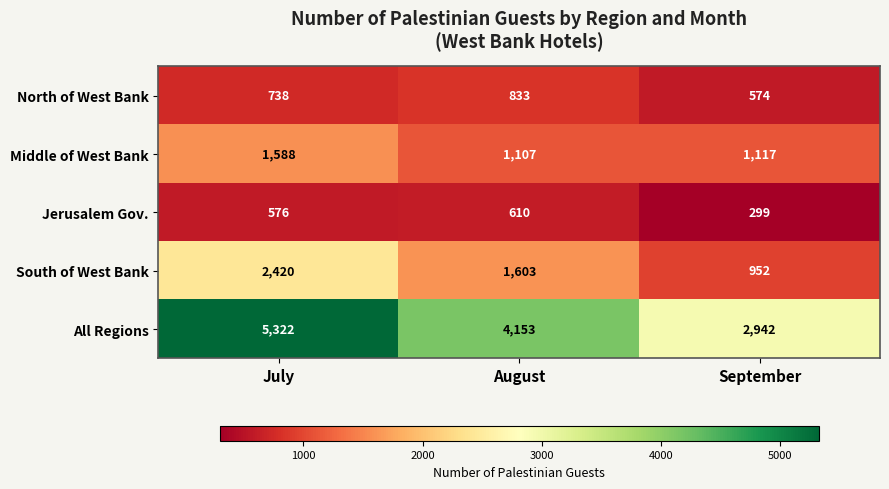

The South of West Bank series shows 677 at August. True or false?

False